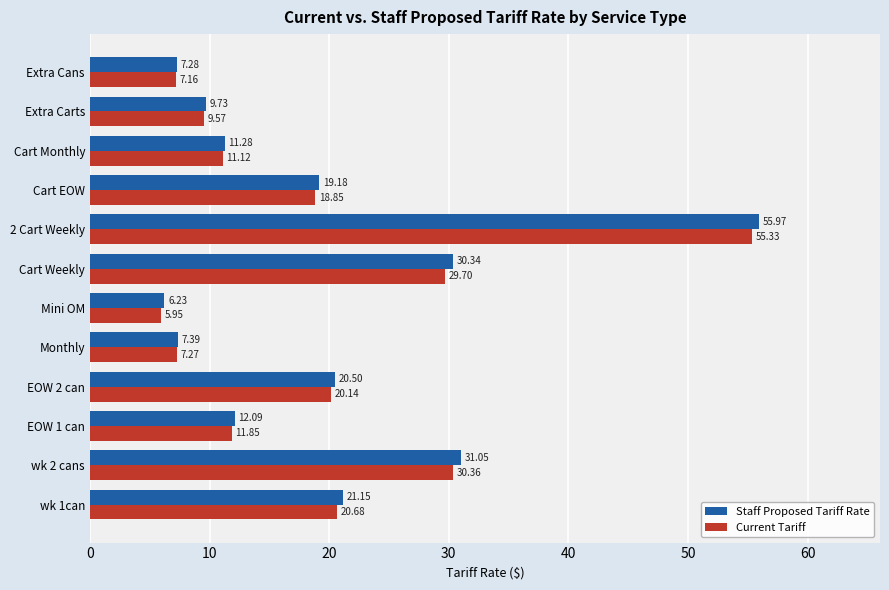

List the labels in order of Current Tariff value, largest first.

2 Cart Weekly, wk 2 cans, Cart Weekly, wk 1can, EOW 2 can, Cart EOW, EOW 1 can, Cart Monthly, Extra Carts, Monthly, Extra Cans, Mini OM